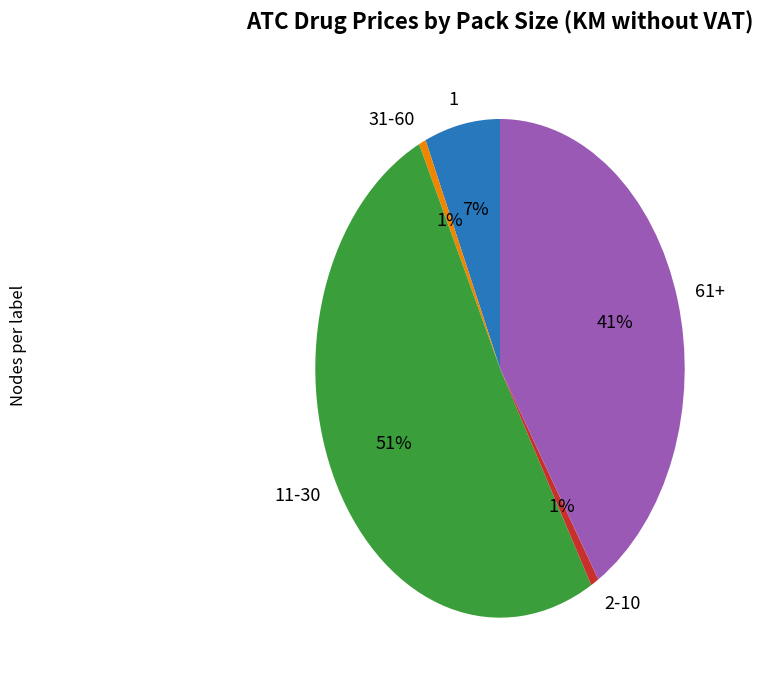

Combined, do 31-60 and 1 account for over 50%?

No